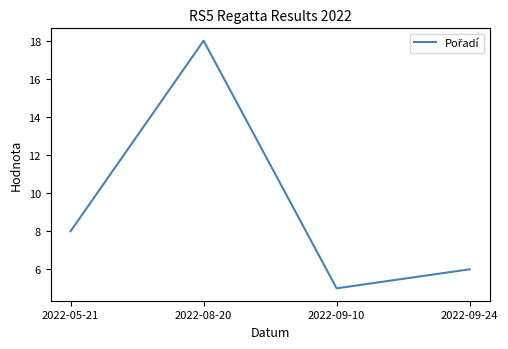

What is the sum of all values?

37